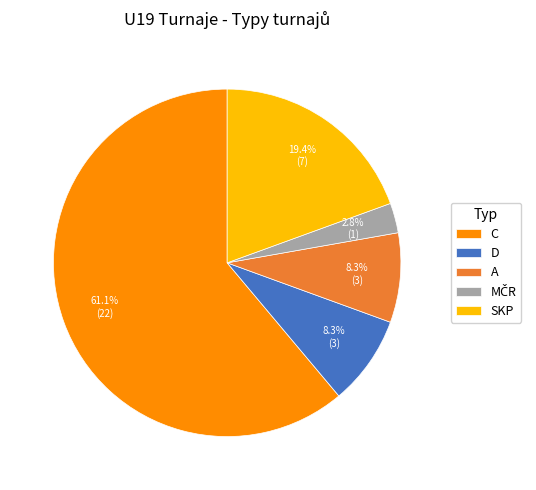

What is the largest slice in the pie chart?

C